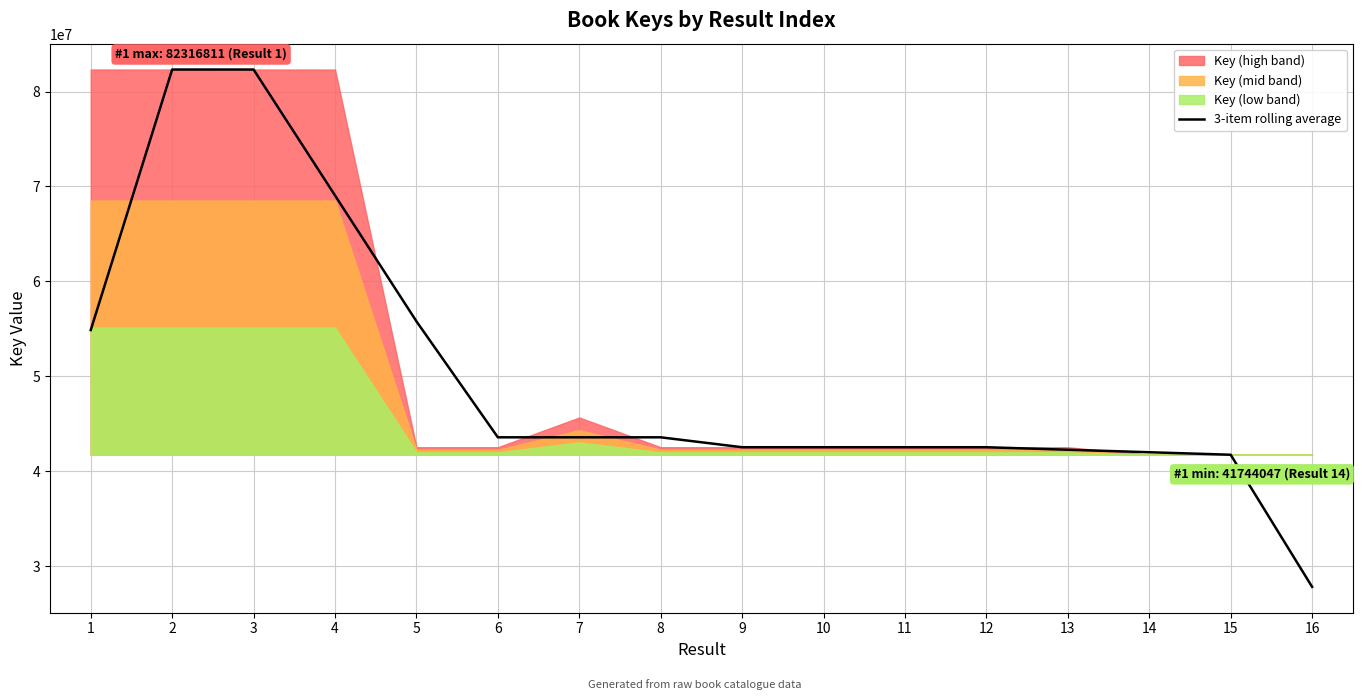

What is the value of the 6th point from the left?

43579707.3